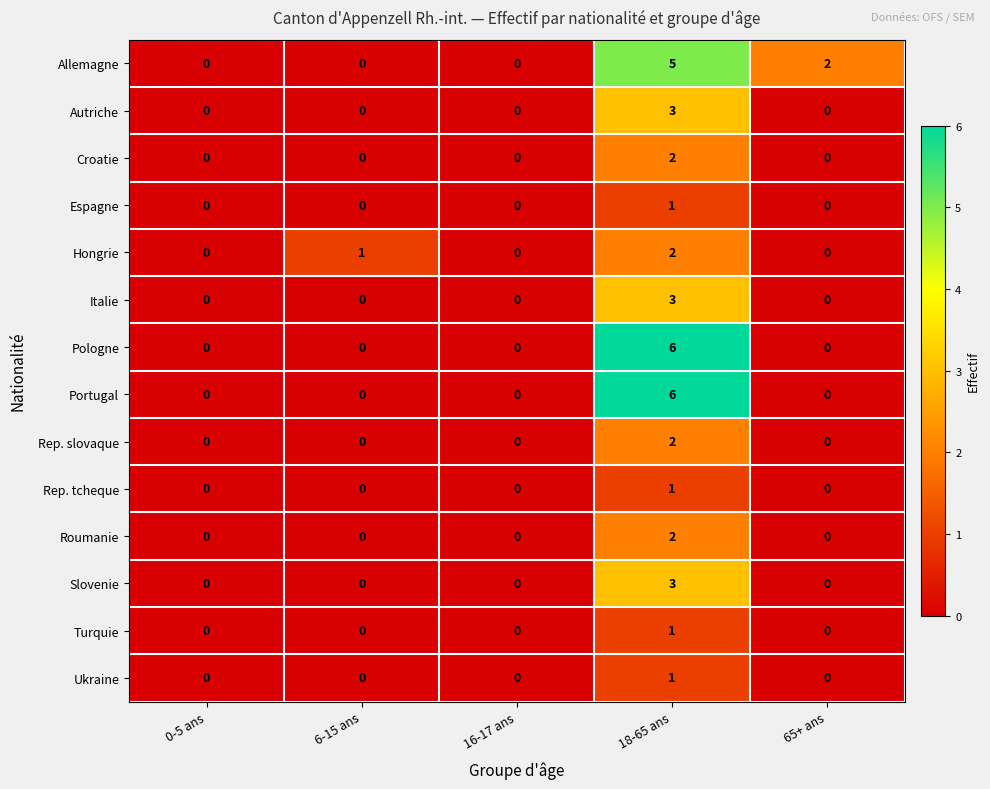

What is the maximum value shown in the chart?

6